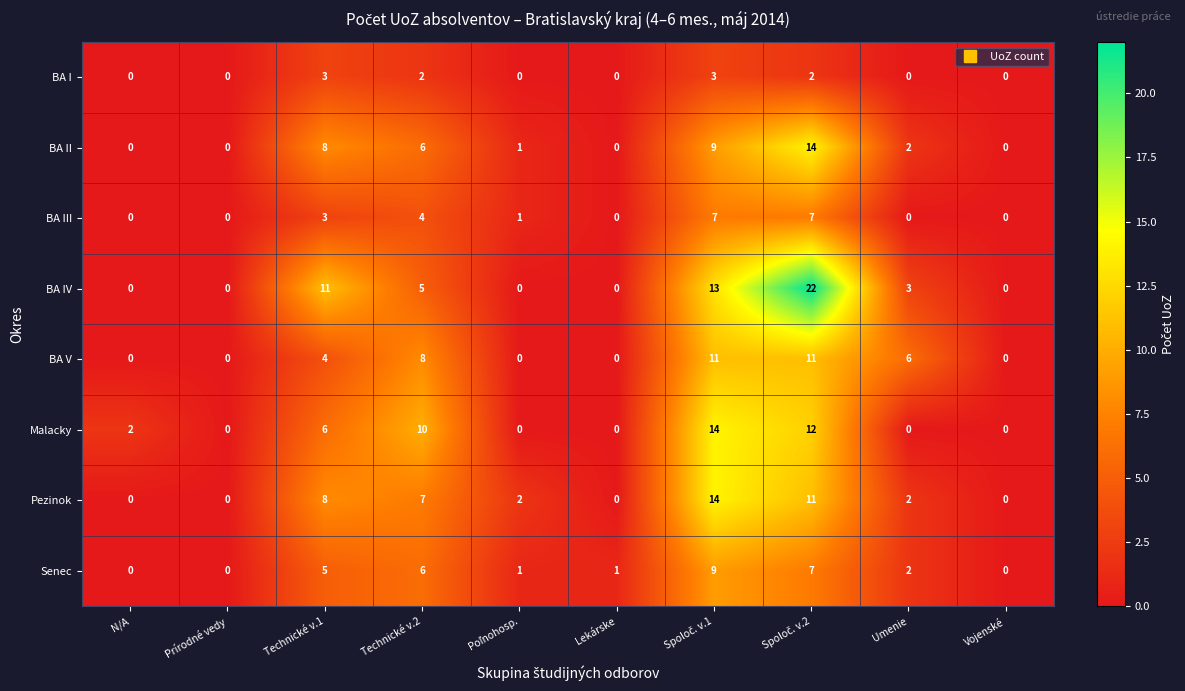

Is it true that Pezinok equals 7 at Technické v.2?

True